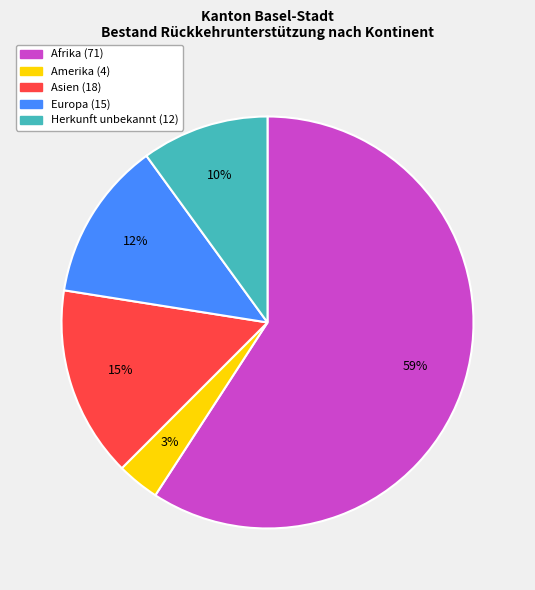

Which slice is the smallest?

Amerika